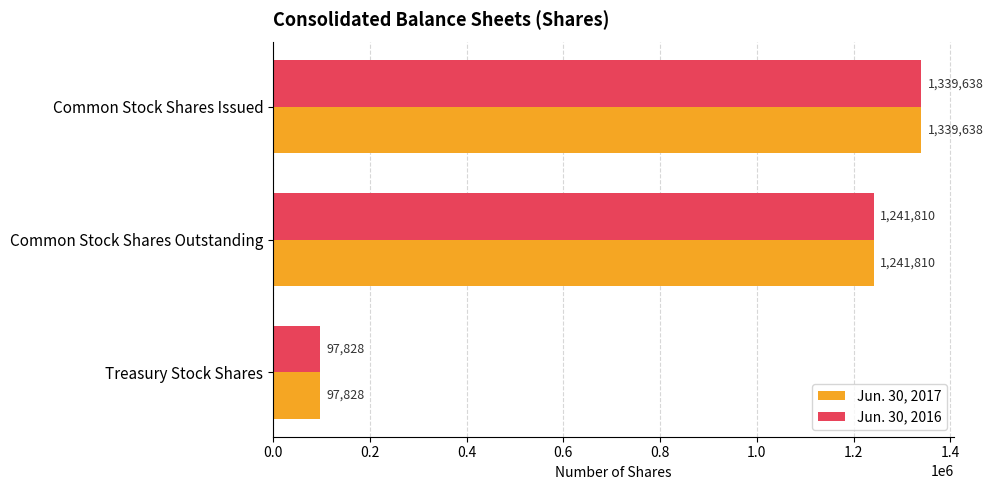

At which label does Jun. 30, 2016 reach its minimum?

Treasury Stock Shares